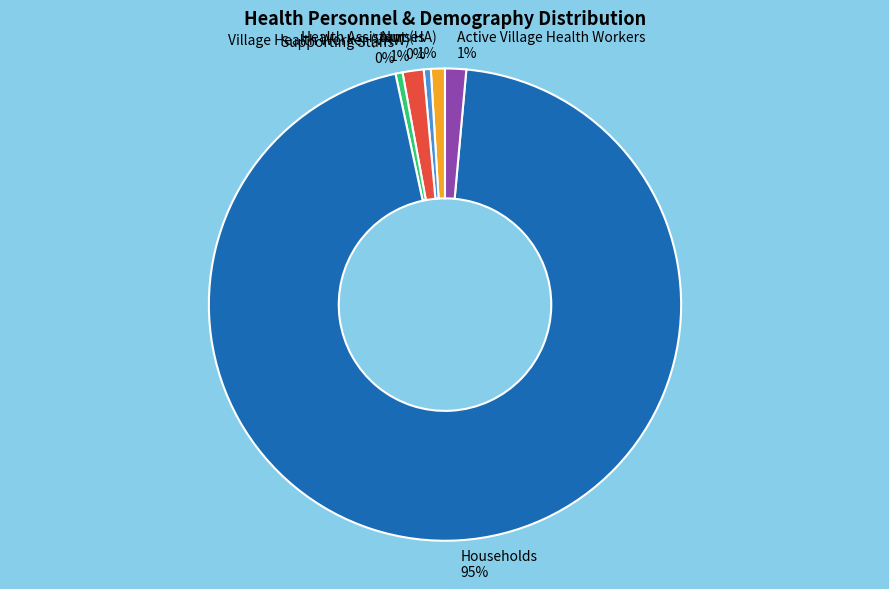

Which category accounts for the majority?

Households